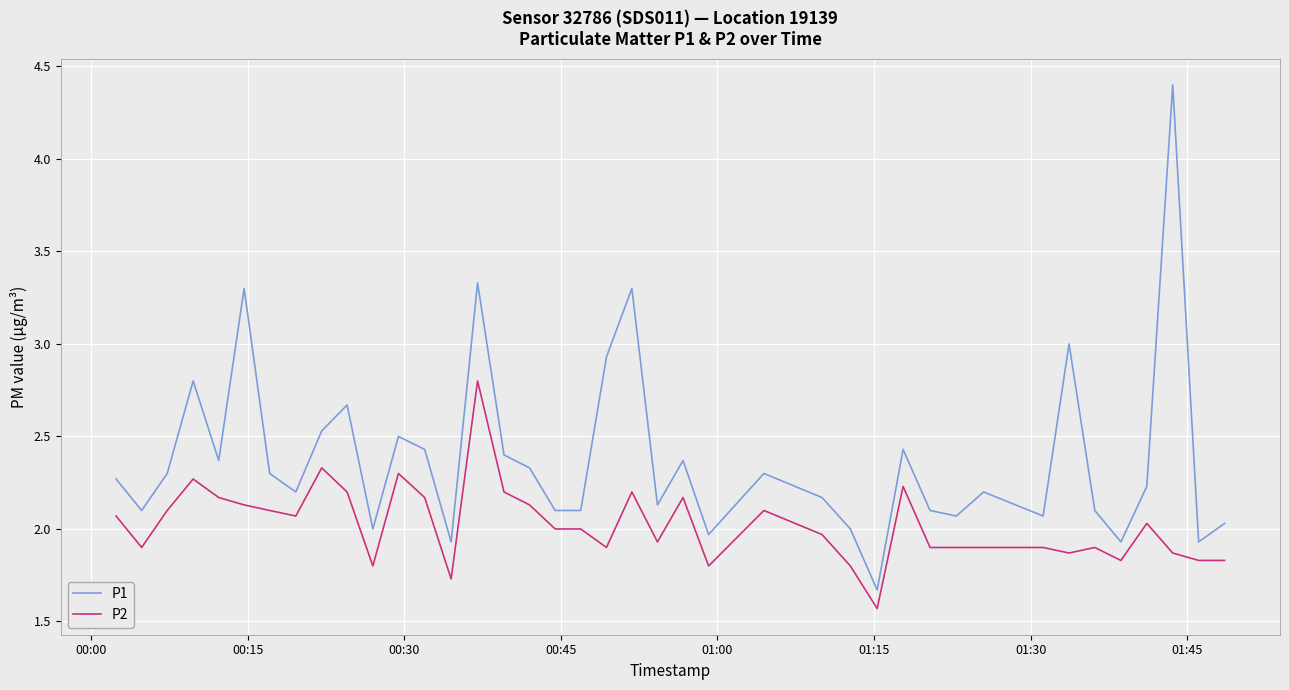

List the series in order of their overall mean, highest first.

P1, P2